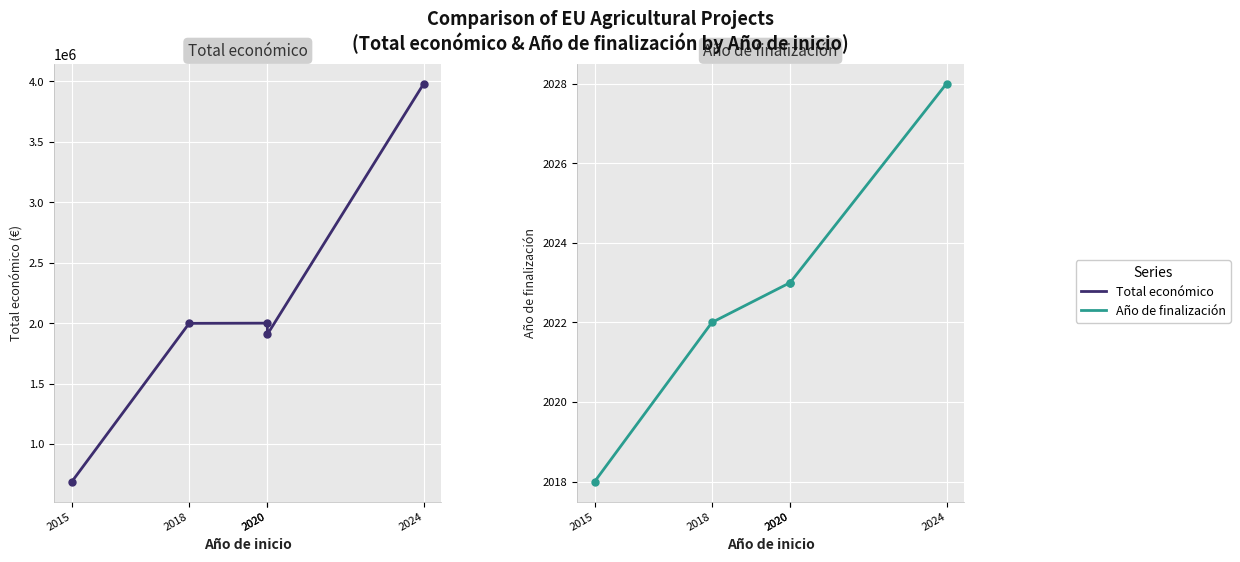

Reading left to right, list all the values displayed in this chart.

Total económico: 2015=688500	2018=1998299	2020=1999937	2020=1906961	2024=3981772
Año de finalización: 2015=2018	2018=2022	2020=2023	2020=2023	2024=2028